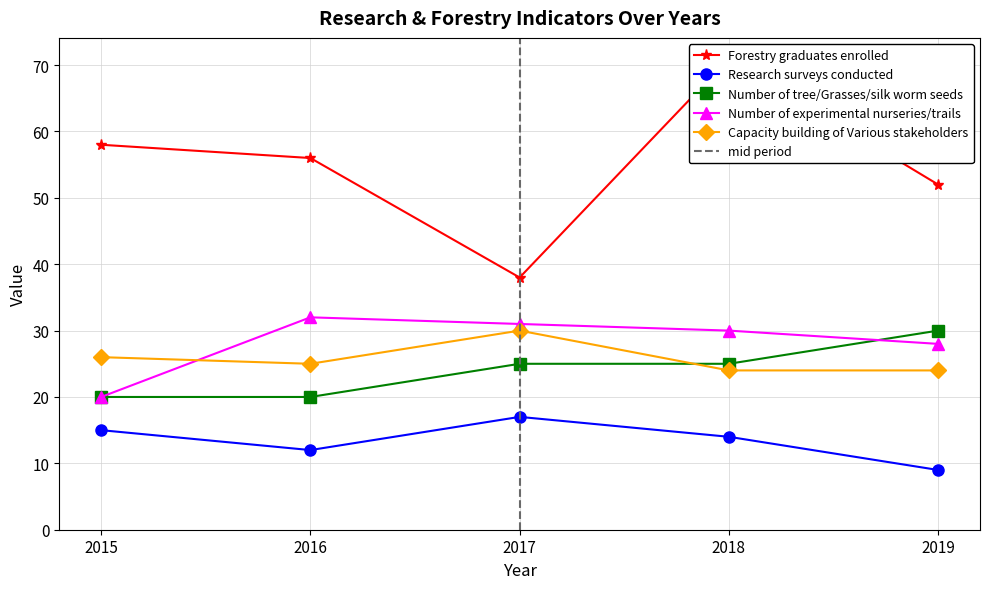

Which series has the widest spread of values?

Forestry graduates enrolled